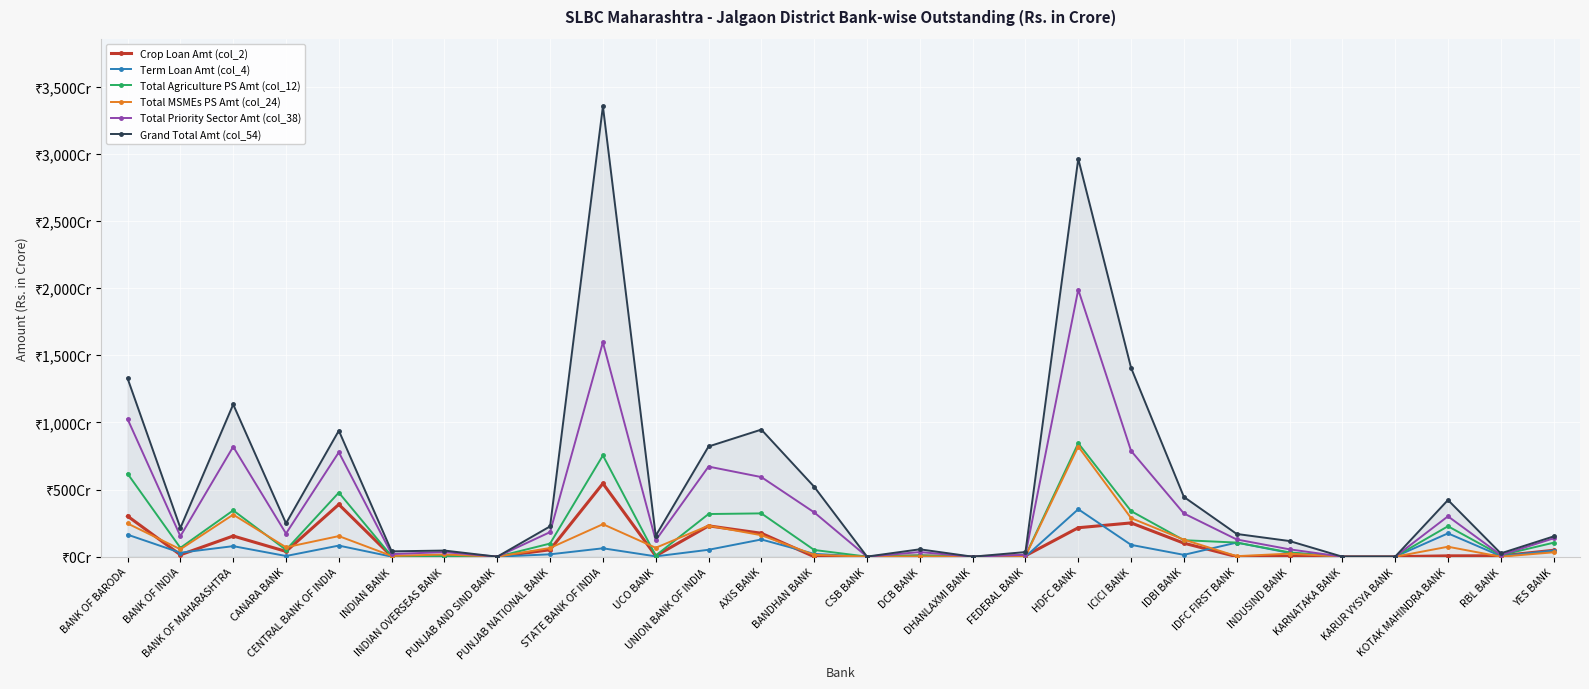

What is the sum of all Total Agriculture PS Amt (col_12) values?

4917.1